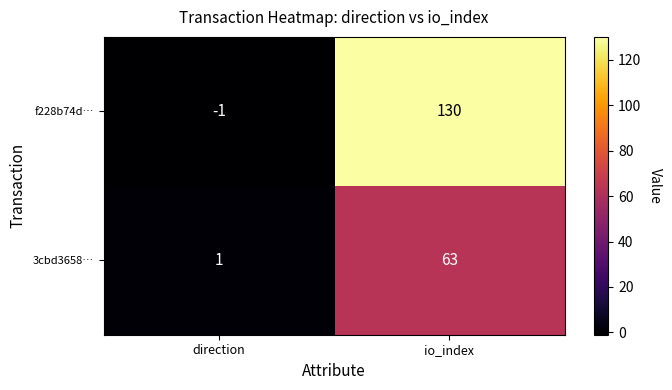

Reading left to right, list all the values displayed in this chart.

f228b74d…: direction=-1	io_index=130
3cbd3658…: direction=1	io_index=63